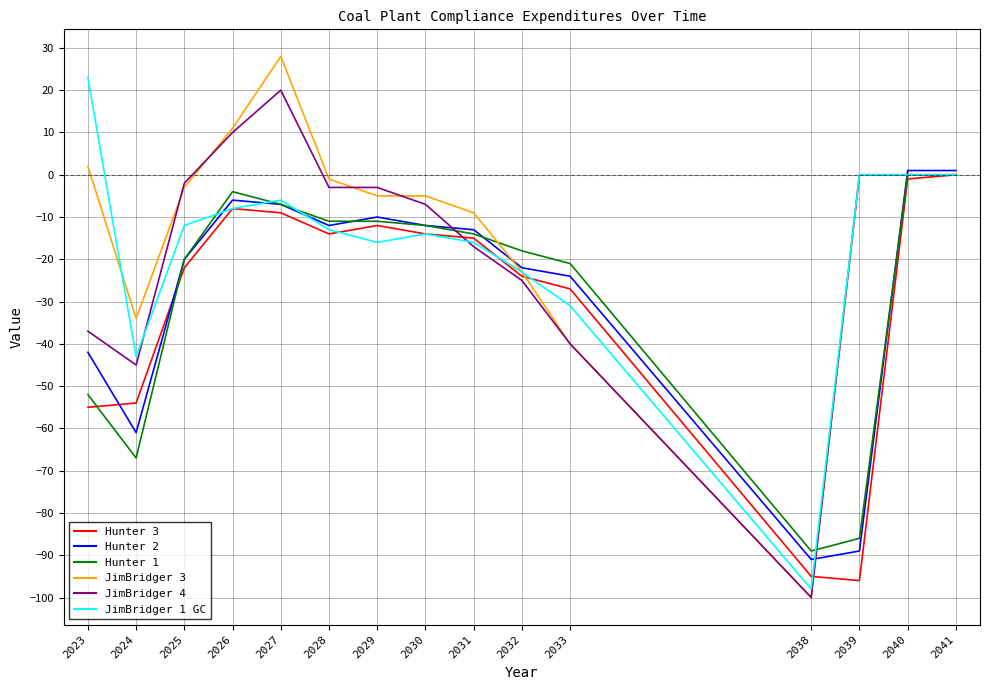

Which series has the largest range (max minus min)?

JimBridger 3